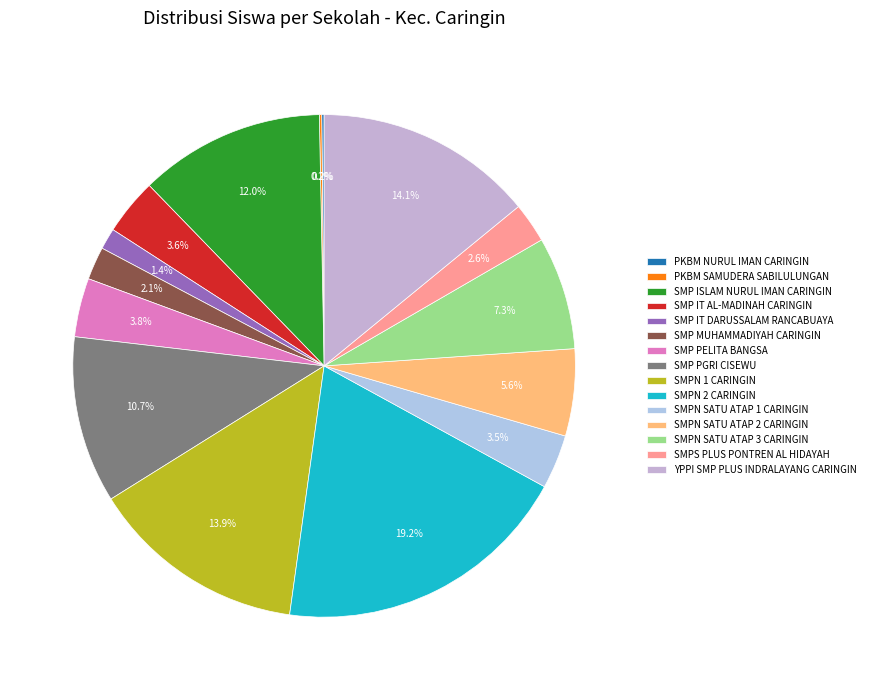

Which slice is the largest?

SMPN 2 CARINGIN